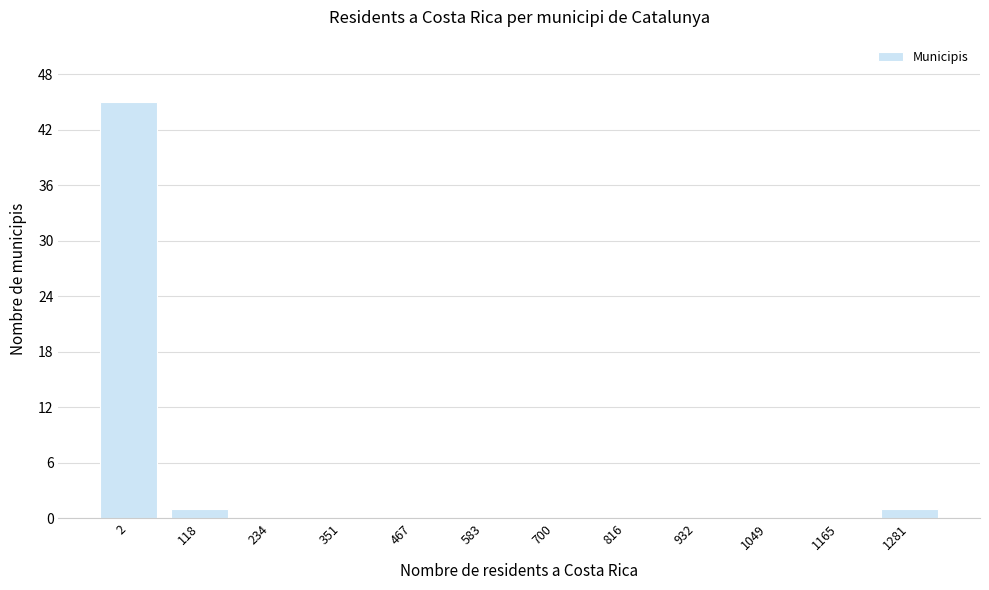

Reading right to left, list all the values displayed in this chart.

1281=1	1165=0	1049=0	932=0	816=0	700=0	583=0	467=0	351=0	234=0	118=1	2=45